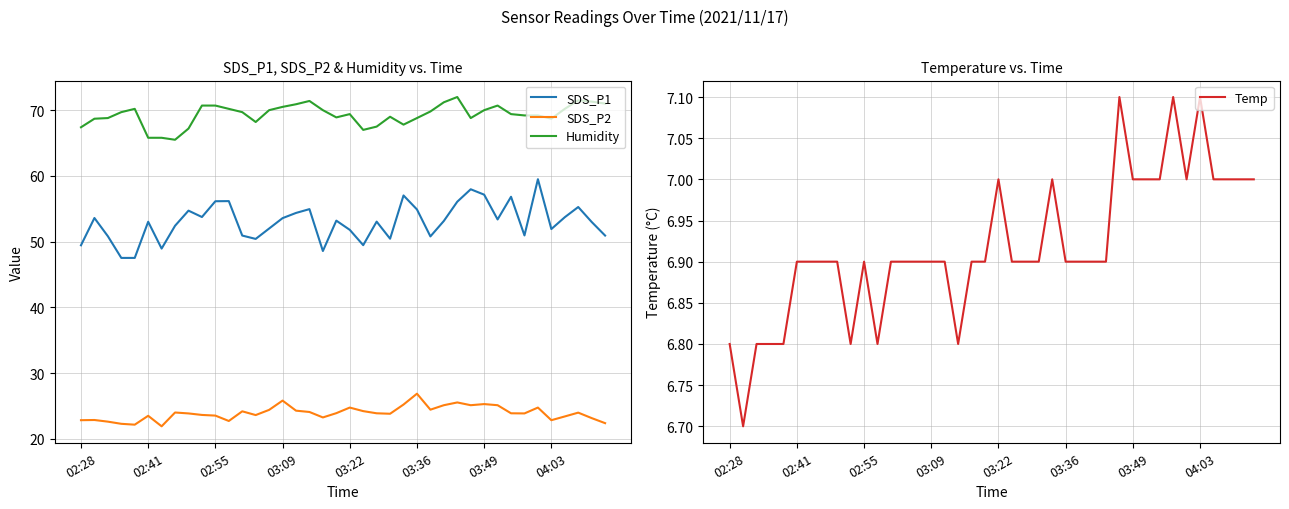

What are all the series names shown in the legend?

SDS_P1, SDS_P2, Humidity, Temp